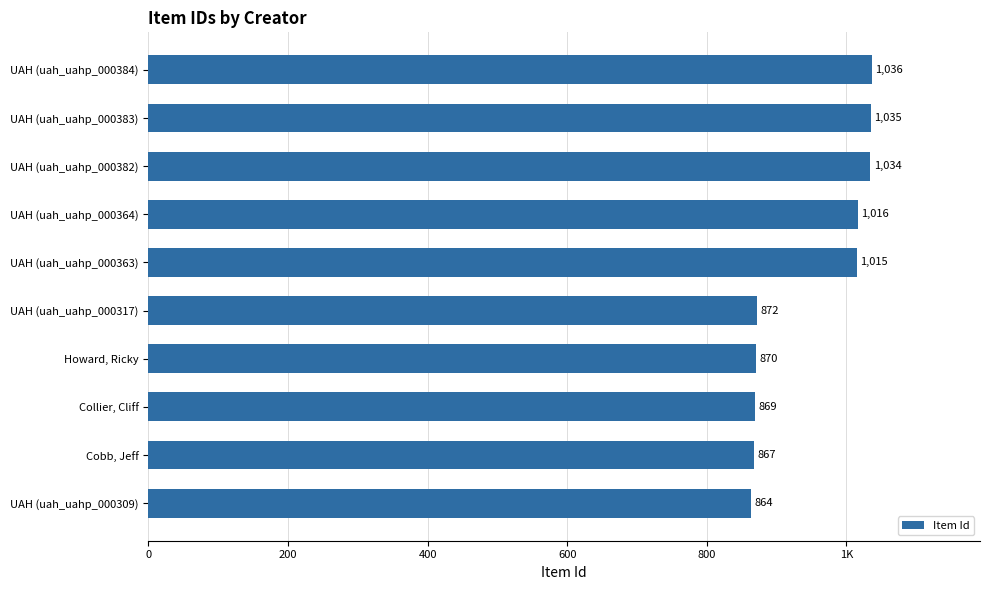

Does the chart contain any negative values?

No